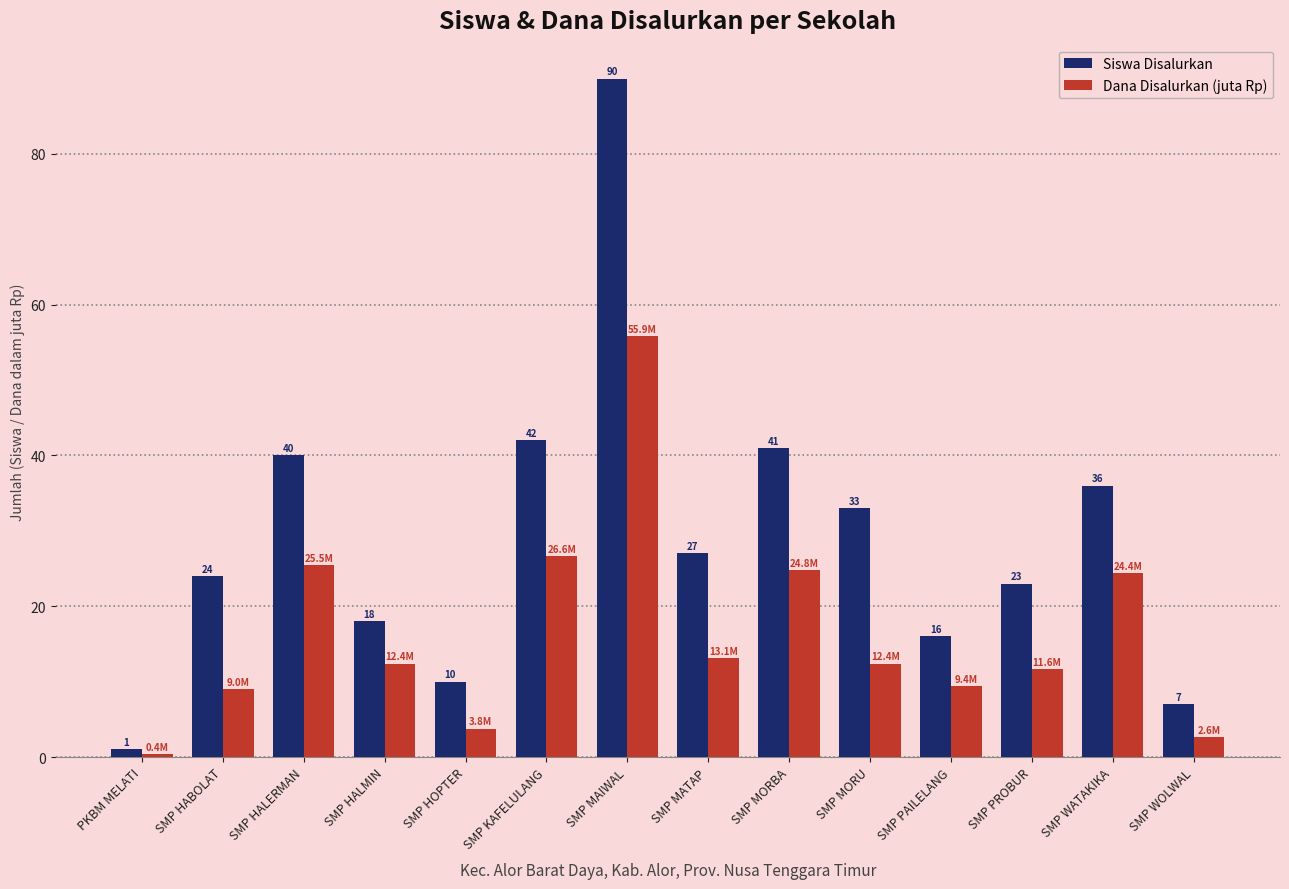

At how many categories does at least one series exceed 32?

6